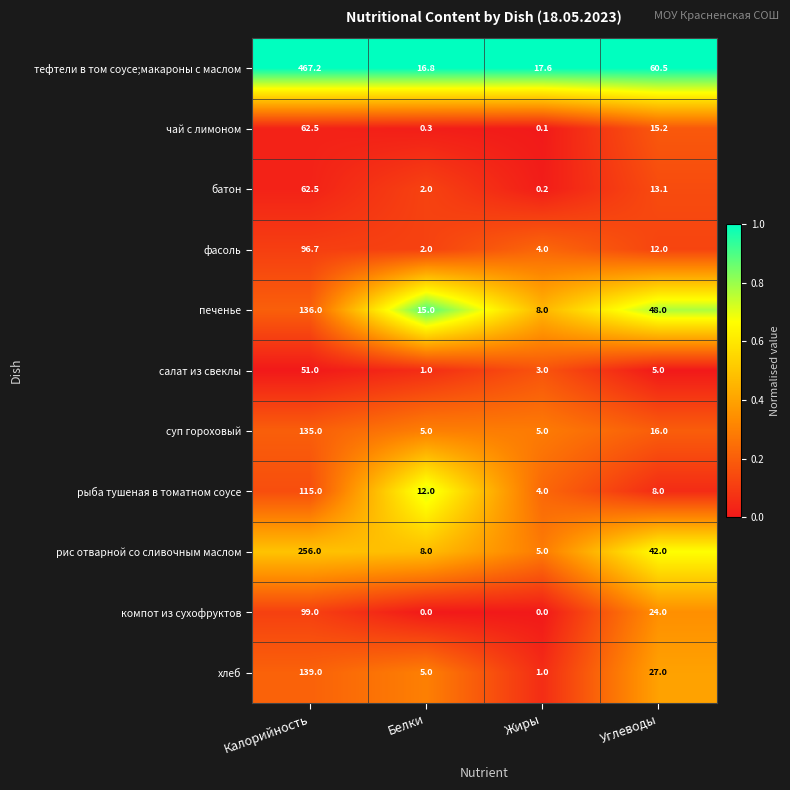

What is the average value of the компот из сухофруктов series?

30.8